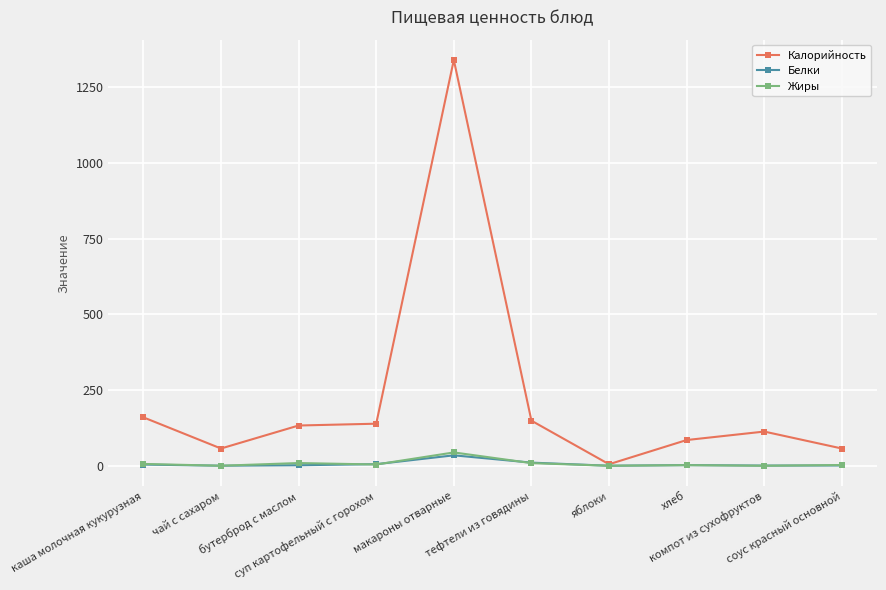

After their last crossing, which series has the higher values: Жиры or Белки?

Жиры